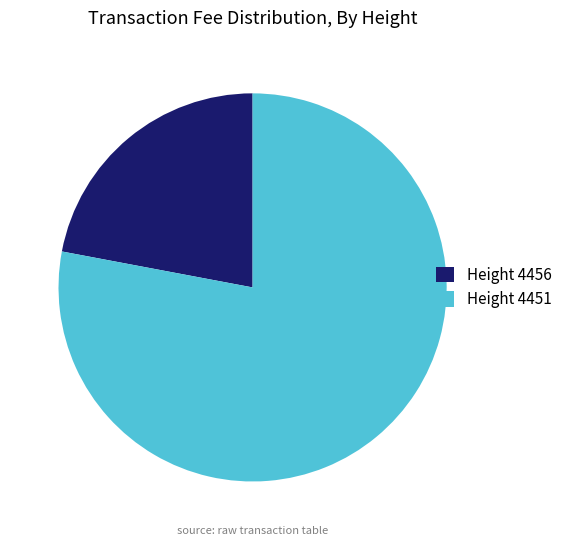

Rank the categories by value from lowest to highest.

Height 4456, Height 4451